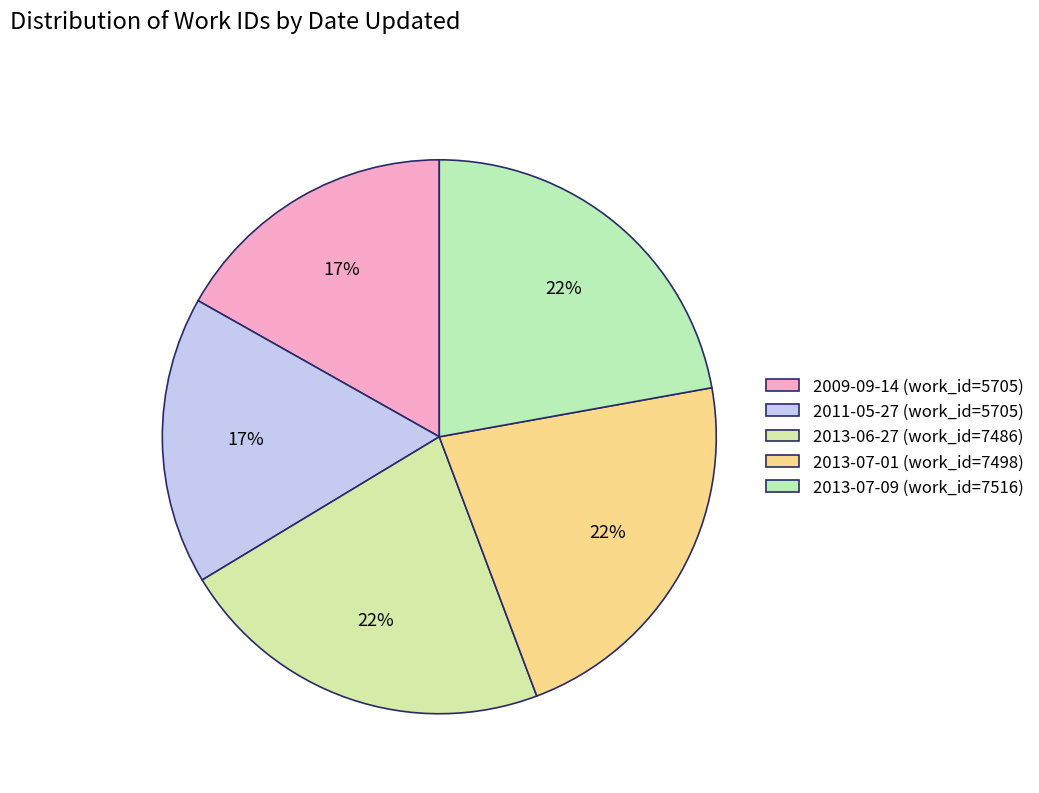

Is 2013-07-01 the majority of the pie?

No